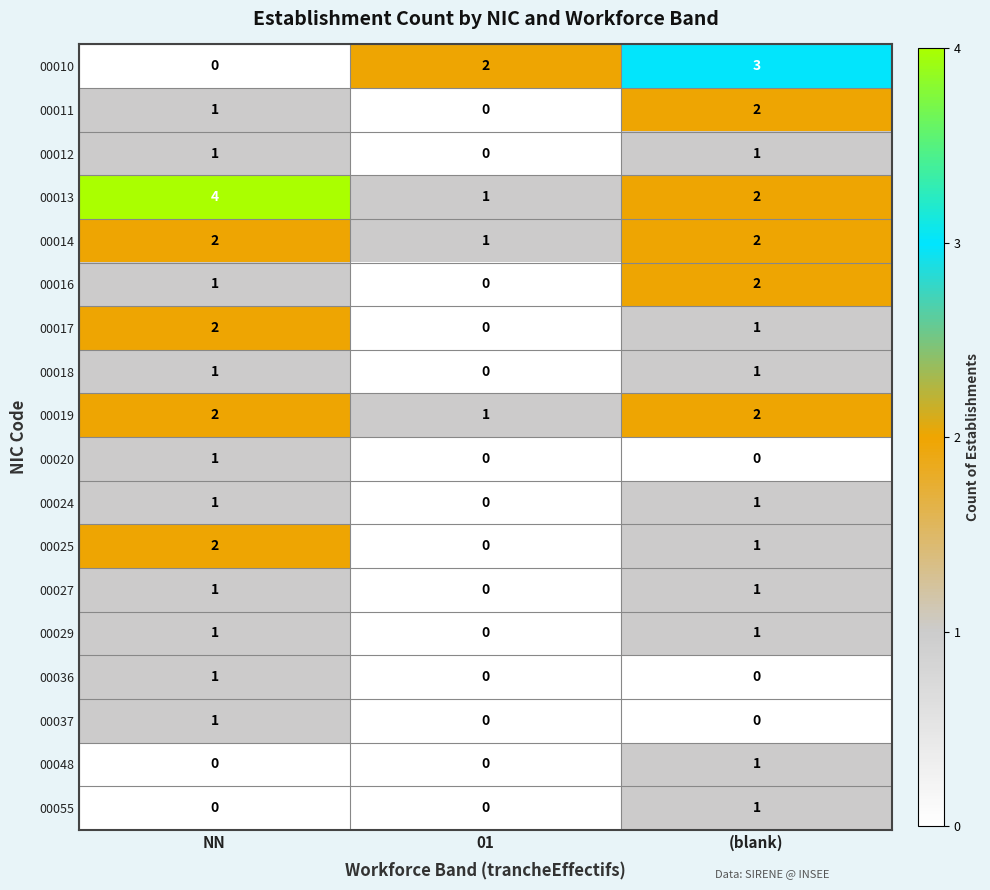

What is the spread (max minus min) of values at (blank)?

3